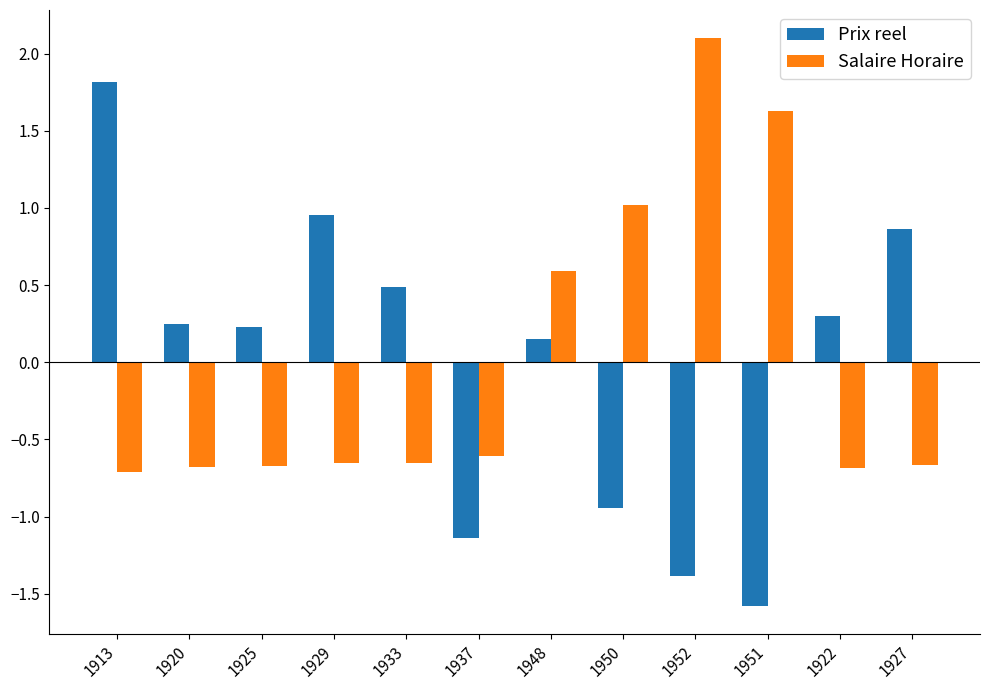

List the series in order of their peak value, lowest first.

Prix reel, Salaire Horaire